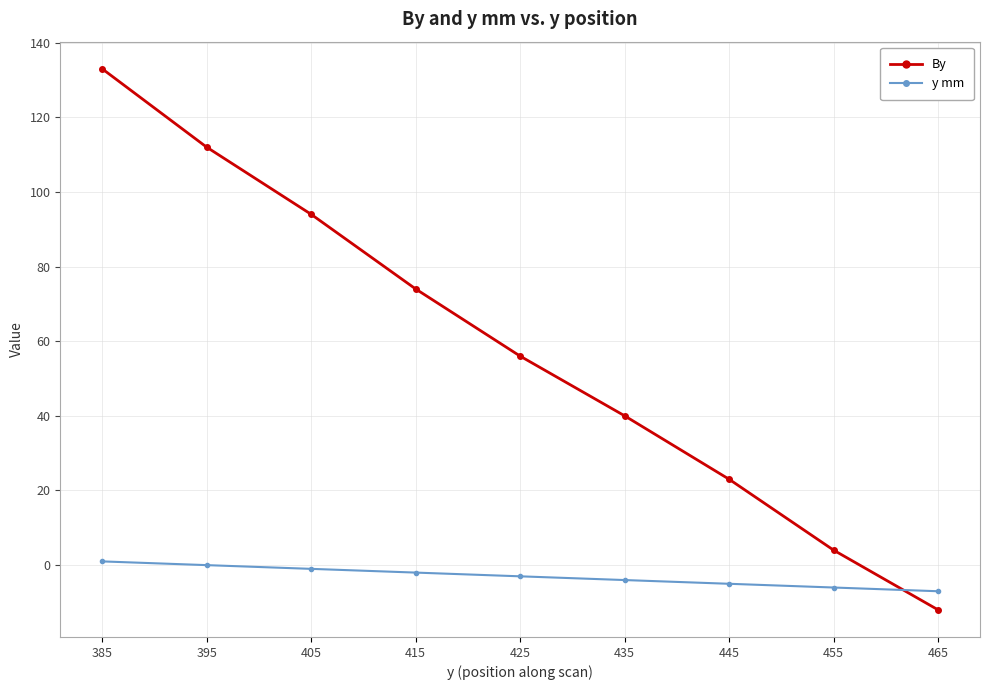

The value of By at 425 is 95. True or false?

False